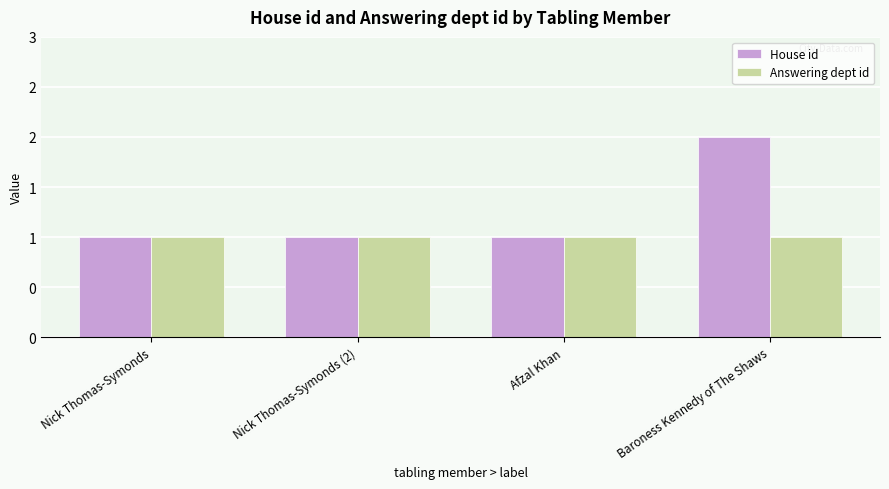

What are all the series names shown in the legend?

House id, Answering dept id